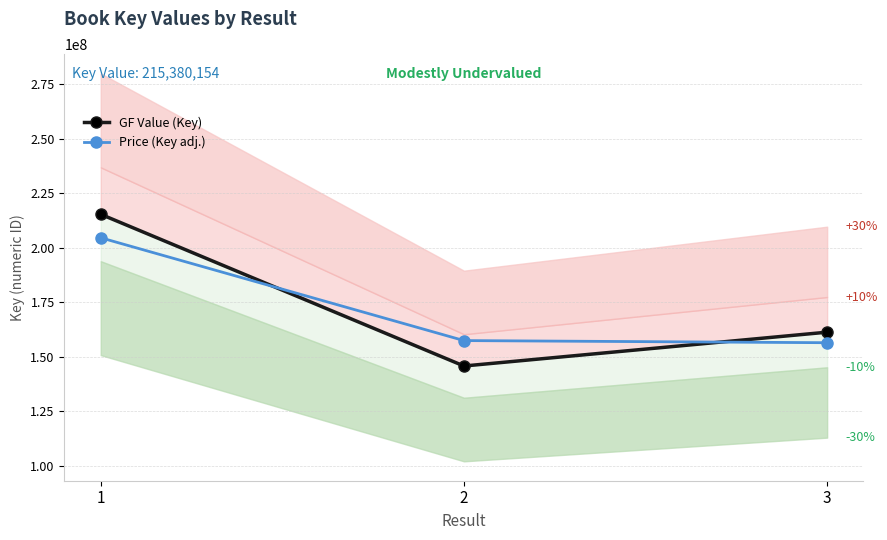

Which category has the lowest value in the GF Value (Key) series?

2